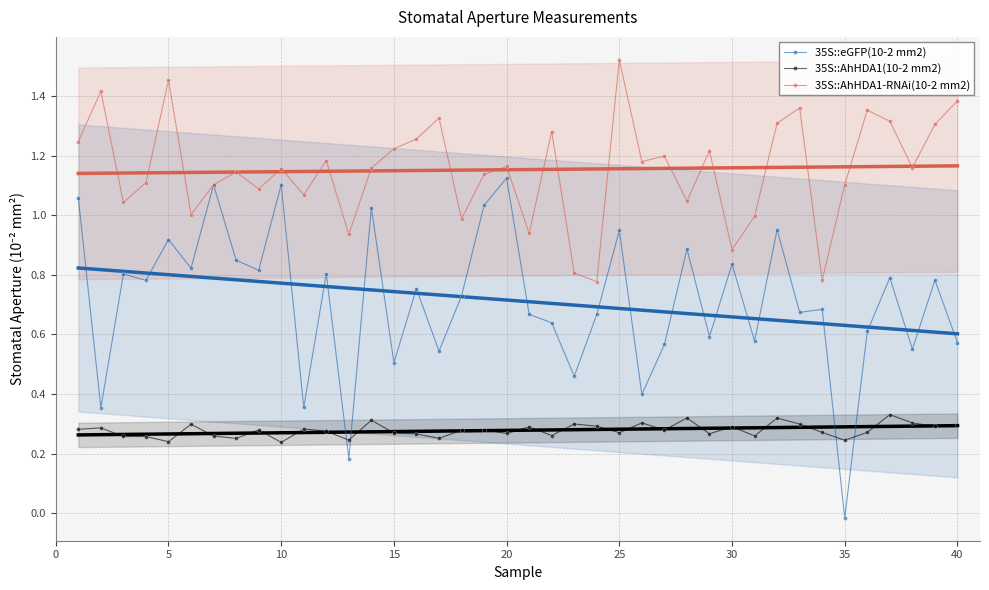

What is the average value of the 35S::AhHDA1(10-2 mm2) series?

0.3